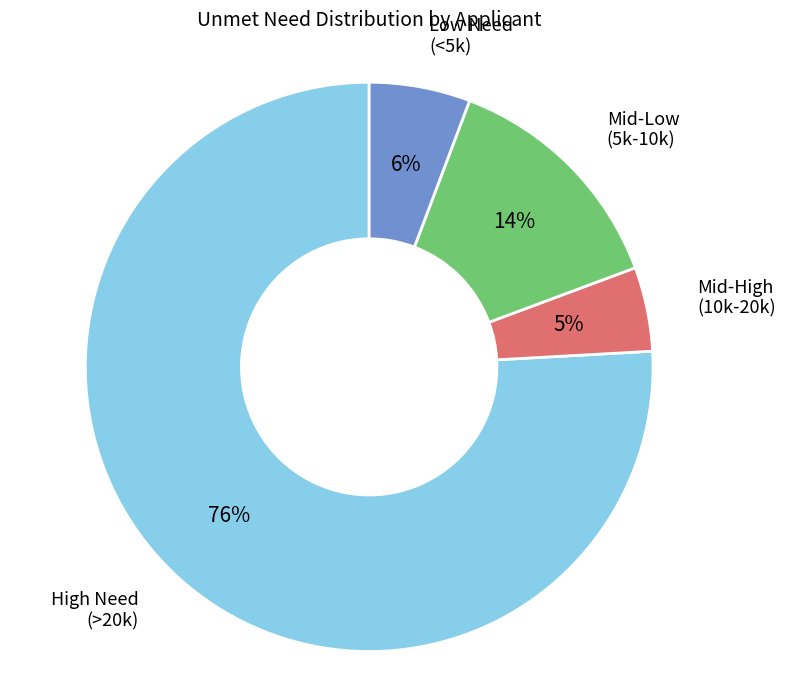

To the nearest percent, what is the average slice percentage?

25%